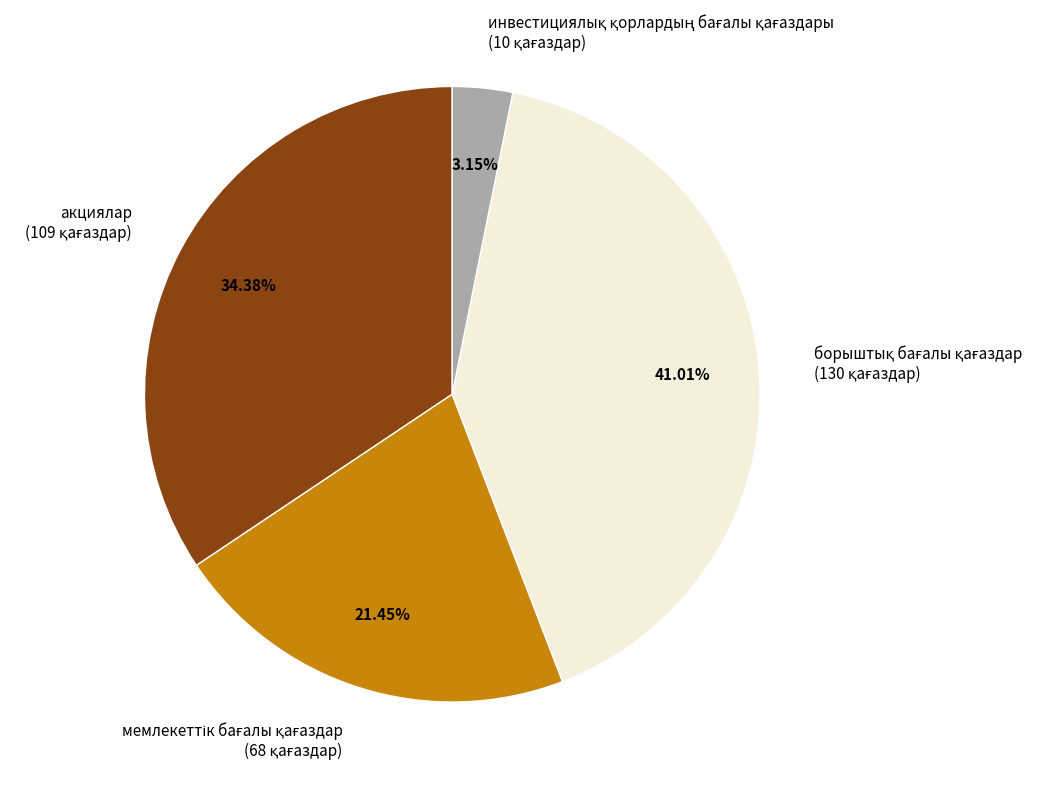

Is there a majority slice in this chart?

No